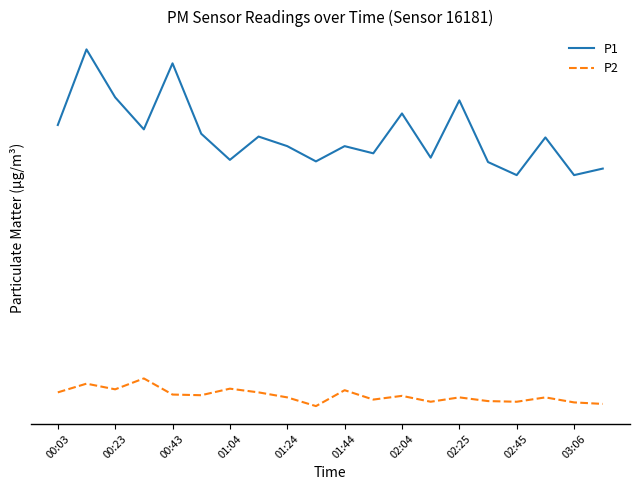

Which series has the widest spread of values?

P1